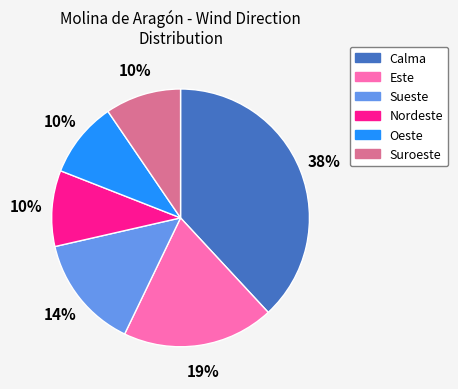

Does any single category account for the majority?

No